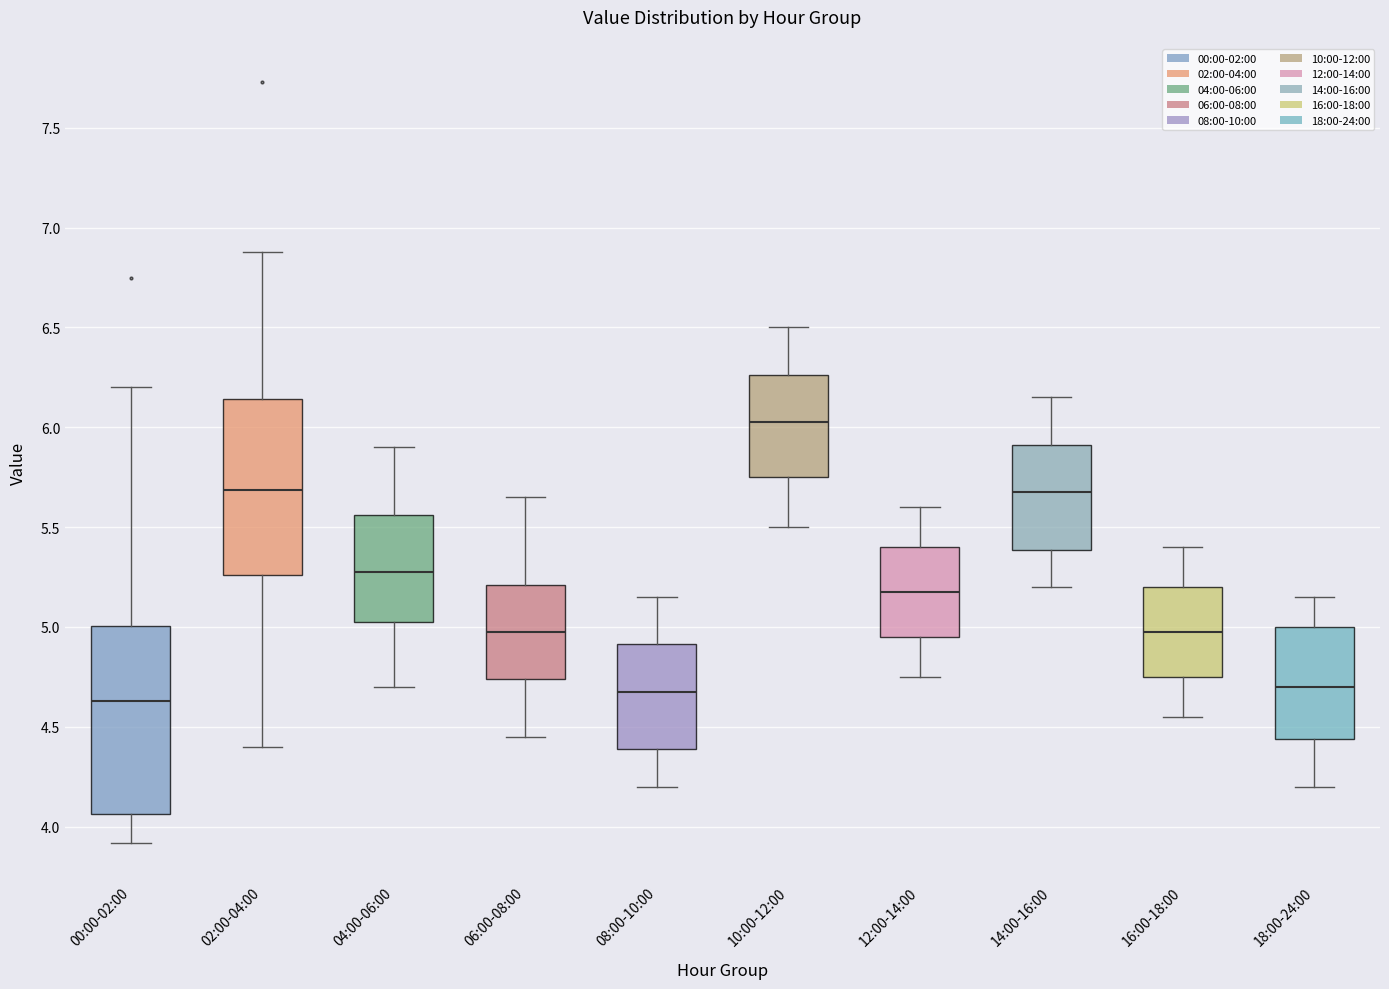

Reading left to right, transcribe this box plot: for each box, give where its median line is, the range the box spans, and where its two whiskers end, as read against the y-axis. The values are not printed on the chart, so give them approximately, as read against the axis.

00:00-02:00: median 4.65, box 4.05 to 5.00, whiskers 3.90 to 6.20
02:00-04:00: median 5.70, box 5.25 to 6.15, whiskers 4.40 to 6.90
04:00-06:00: median 5.30, box 5.05 to 5.55, whiskers 4.70 to 5.90
06:00-08:00: median 5.00, box 4.75 to 5.20, whiskers 4.45 to 5.65
08:00-10:00: median 4.70, box 4.40 to 4.90, whiskers 4.20 to 5.15
10:00-12:00: median 6.05, box 5.75 to 6.25, whiskers 5.50 to 6.50
12:00-14:00: median 5.20, box 4.95 to 5.40, whiskers 4.75 to 5.60
14:00-16:00: median 5.70, box 5.40 to 5.90, whiskers 5.20 to 6.15
16:00-18:00: median 5.00, box 4.75 to 5.20, whiskers 4.55 to 5.40
18:00-24:00: median 4.70, box 4.45 to 5.00, whiskers 4.20 to 5.15